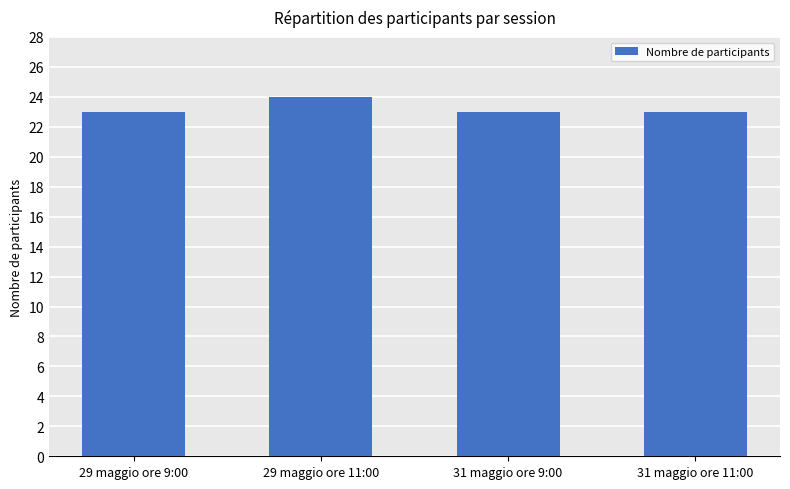

How many series are shown in this chart?

1